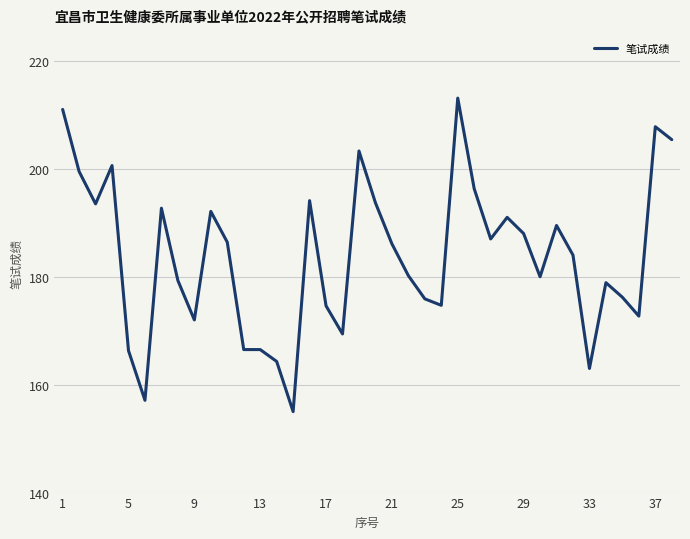

What is the difference between the maximum and minimum values?

58.1